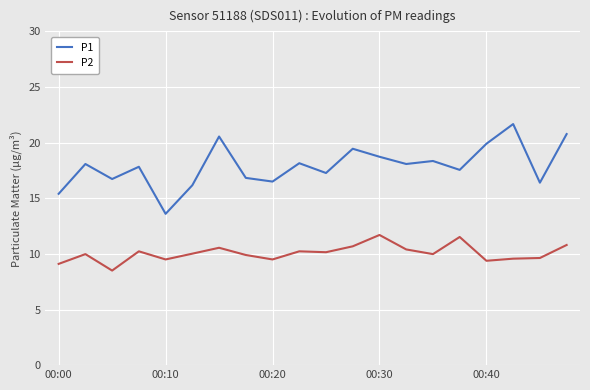

What is the difference between the maximum and minimum values in the P2 series?

3.2